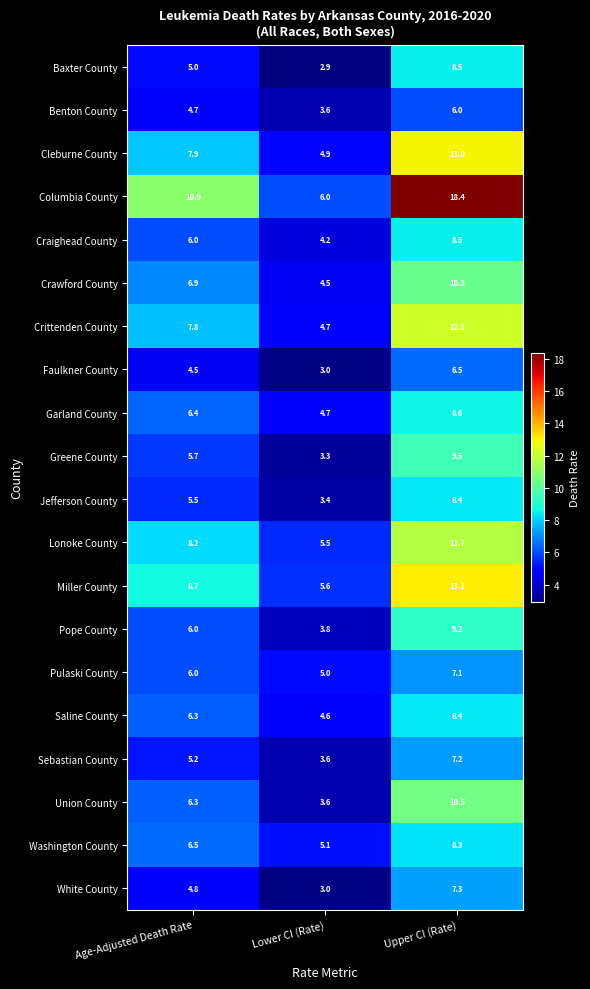

True or false: White County has a value of 1.7 at Lower CI (Rate).

False